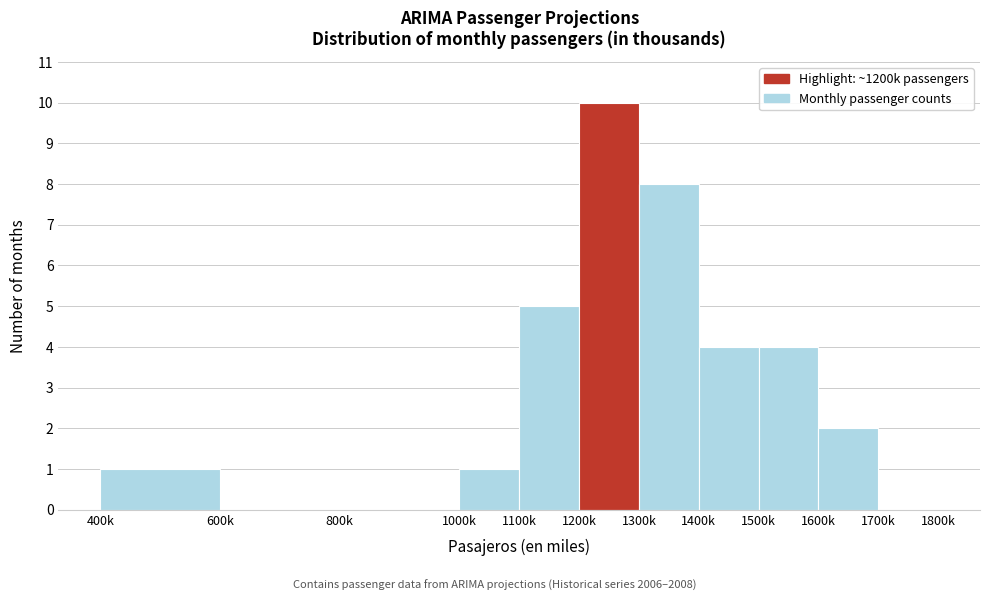

Reading left to right, list all the values displayed in this chart.

400k=1	600k=0	800k=0	1000k=1	1100k=5	1200k=10	1300k=8	1400k=4	1500k=4	1600k=2	1700k=0